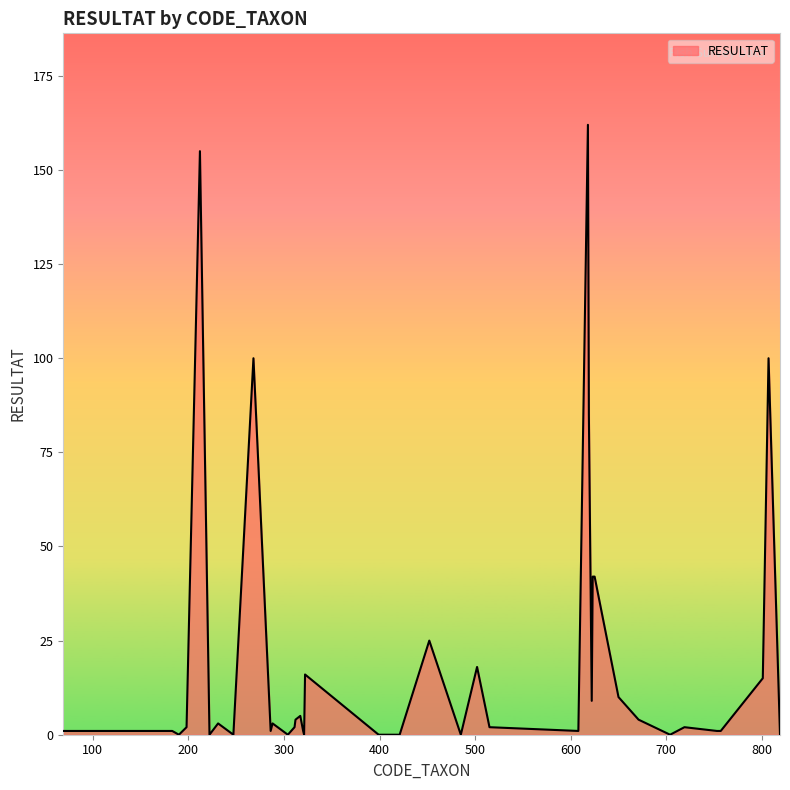

How many lines are shown in the chart?

1